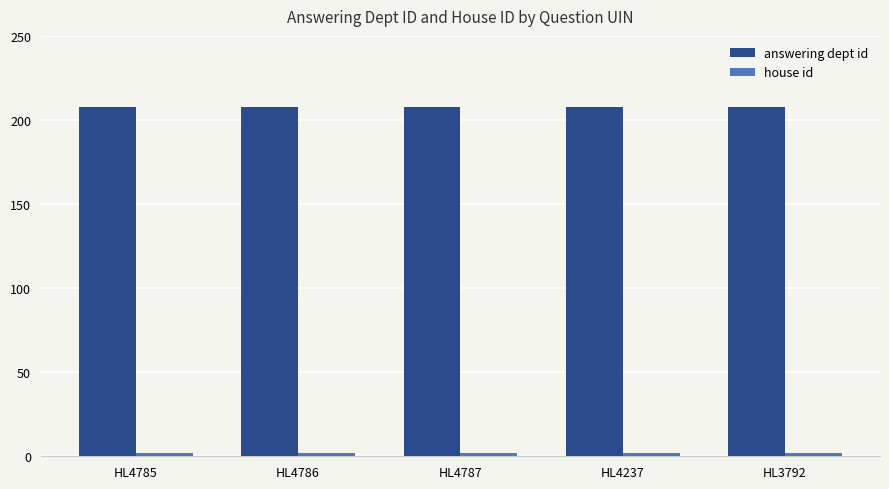

True or false: answering dept id has a value of 70 at HL4786.

False